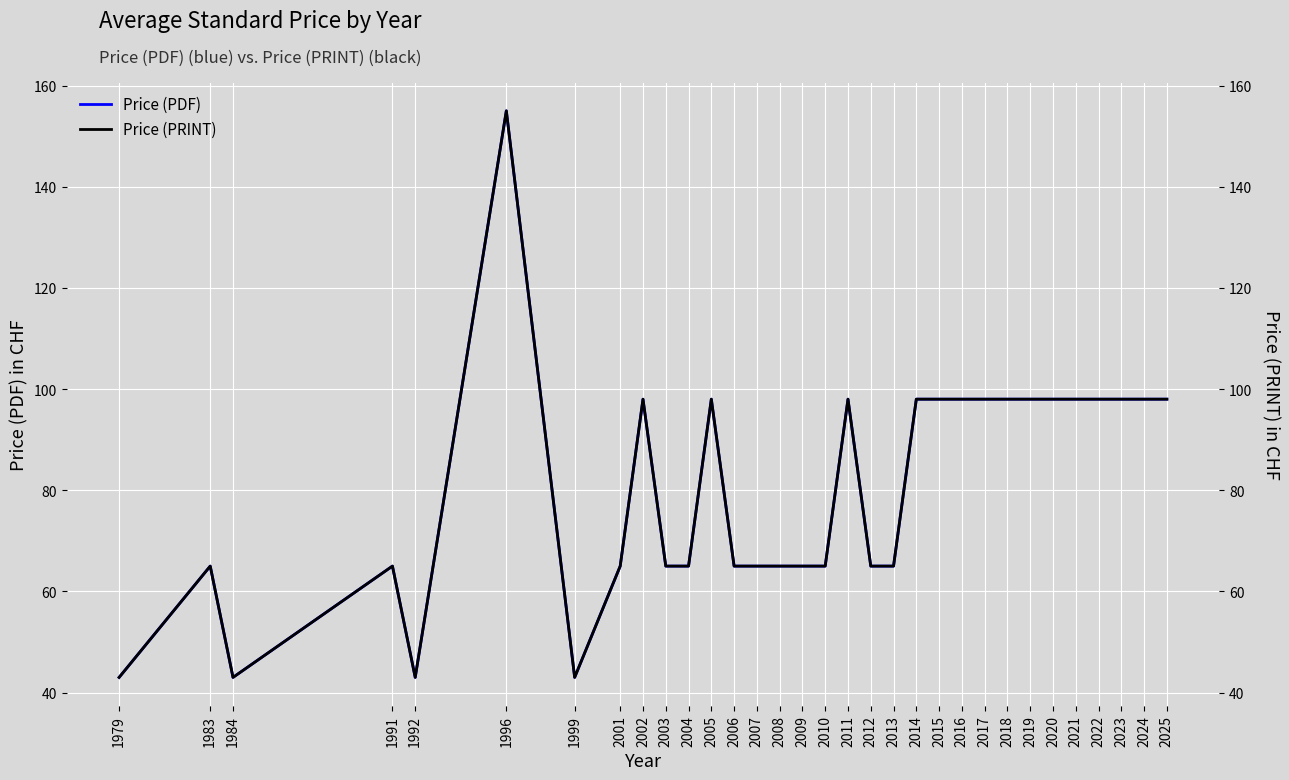

At which label does Price (PDF) first exceed 98?

1996